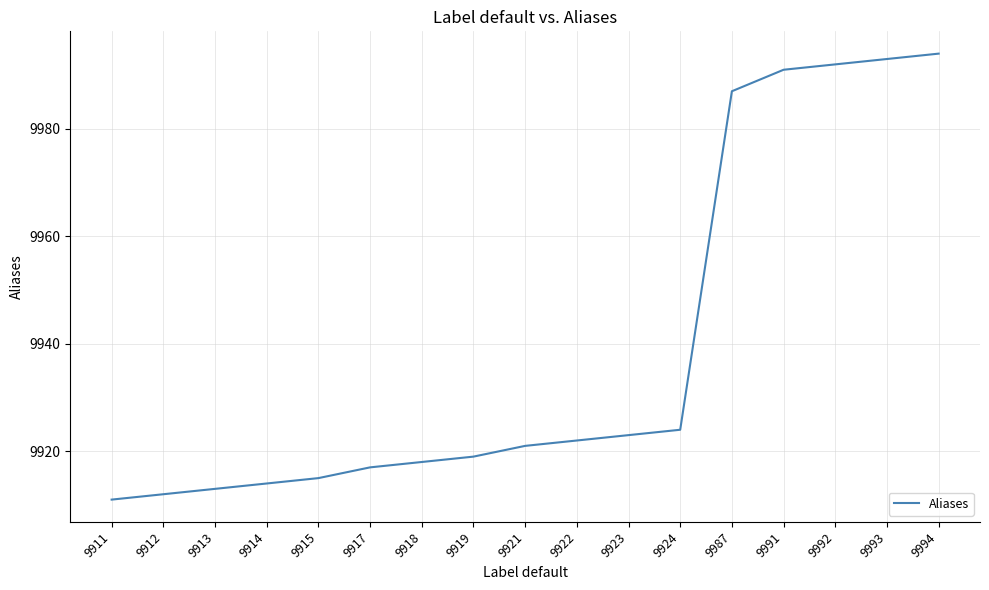

Reading right to left, what are all the values shown in this chart?

9994=9994	9993=9993	9992=9992	9991=9991	9987=9987	9924=9924	9923=9923	9922=9922	9921=9921	9919=9919	9918=9918	9917=9917	9915=9915	9914=9914	9913=9913	9912=9912	9911=9911